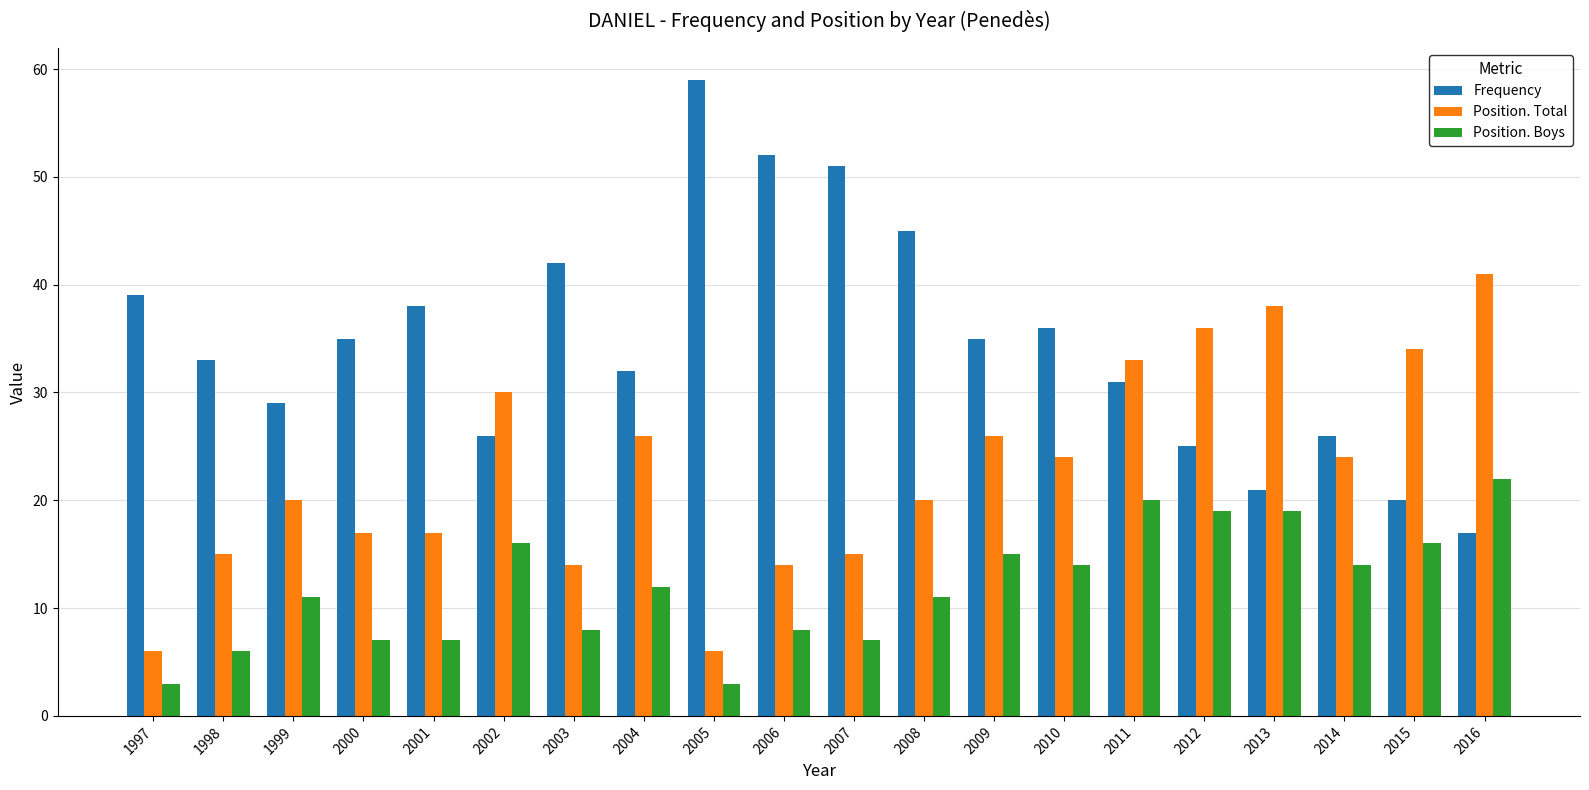

What is the total value across all series at 2000?

59